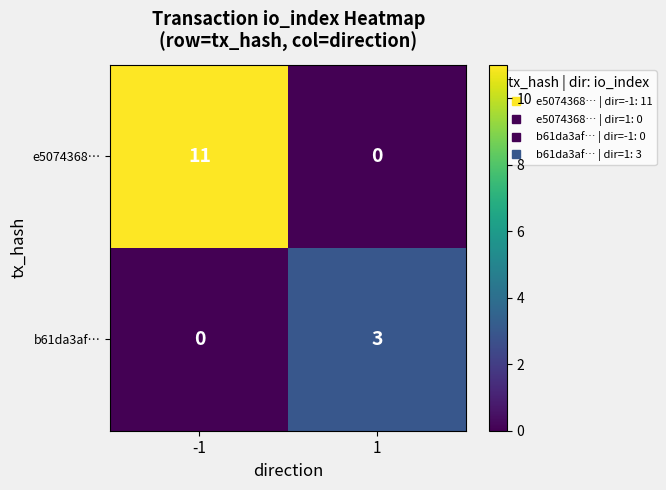

Between -1 and 1, which series saw the biggest shift?

e5074368…